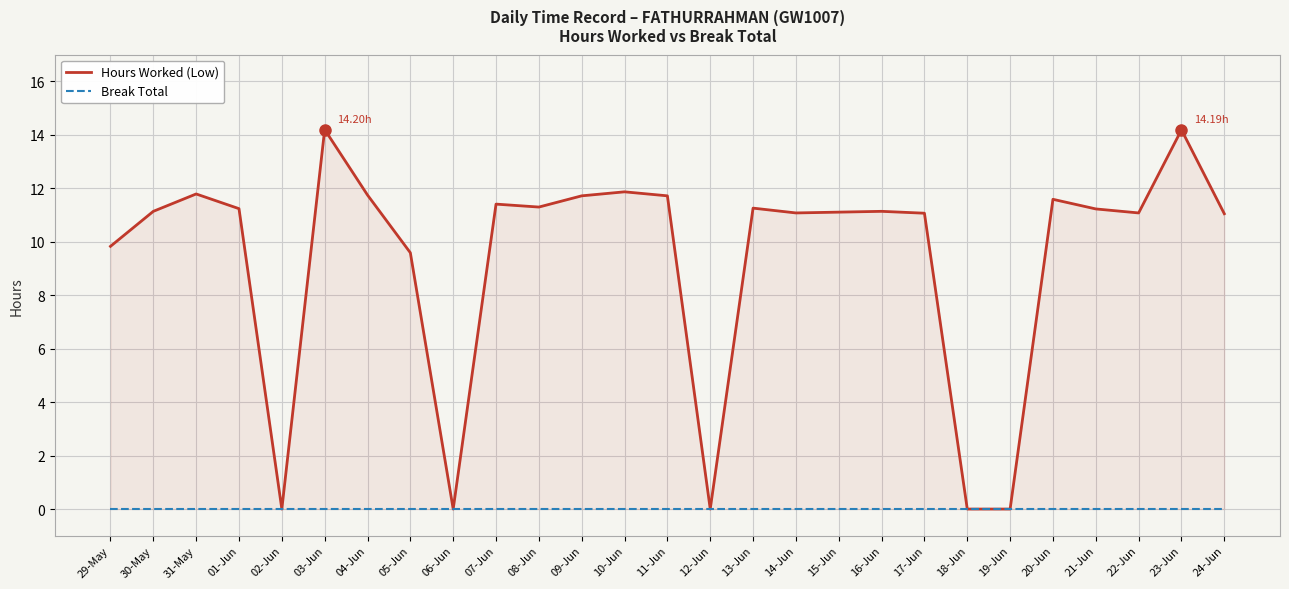

The Hours Worked (Low) series shows 6.1 at 16-Jun. True or false?

False